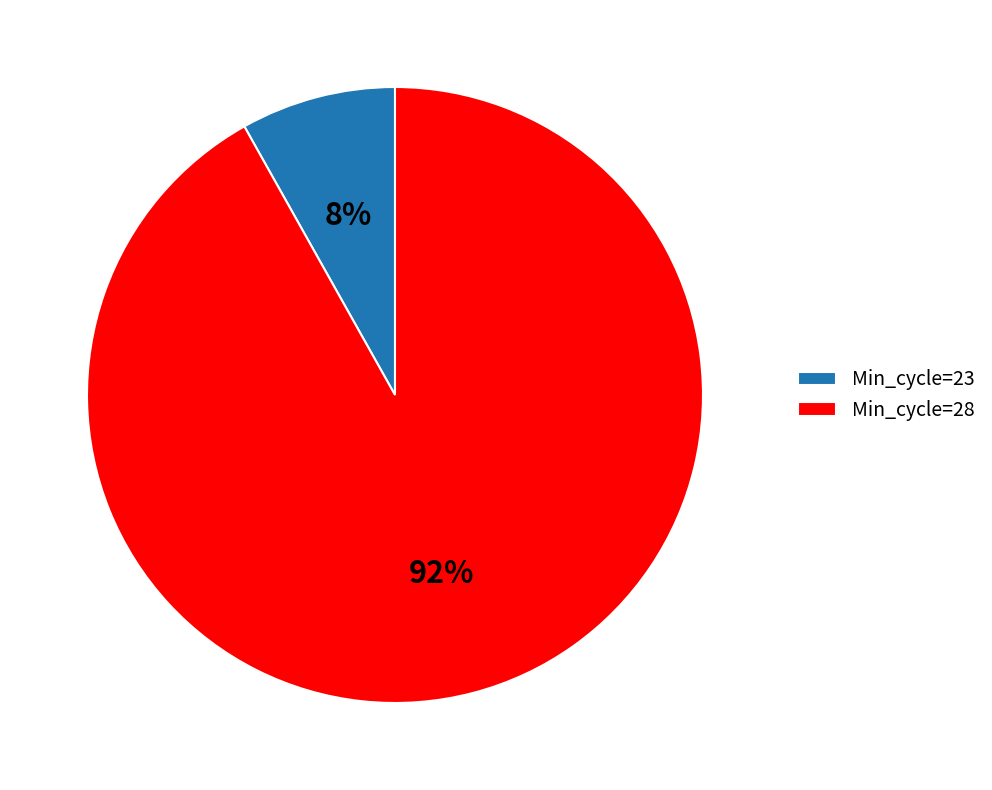

Which category has the smallest portion of the pie?

Min_cycle=23